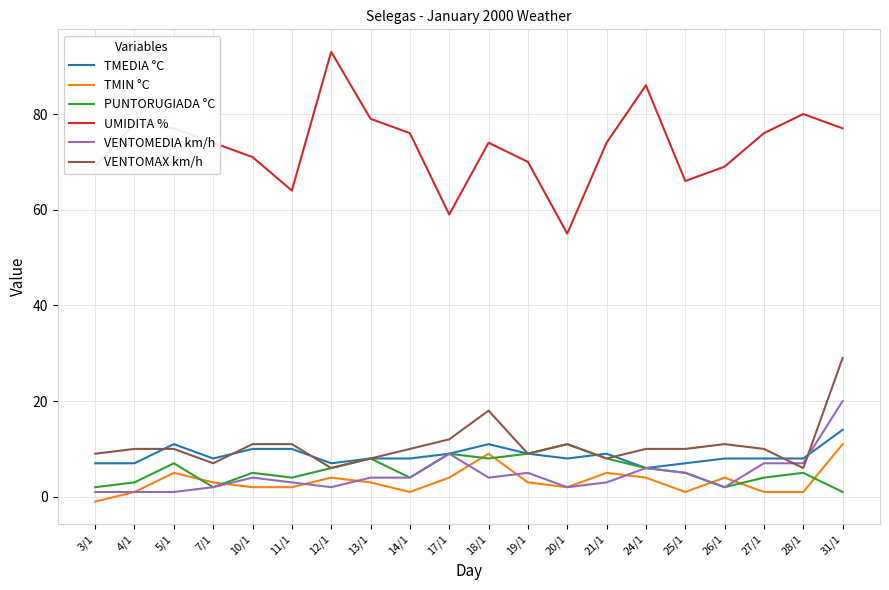

Reading left to right, transcribe all the data shown in this chart.

TMEDIA °C: 3/1=7	4/1=7	5/1=11	7/1=8	10/1=10	11/1=10	12/1=7	13/1=8	14/1=8	17/1=9	18/1=11	19/1=9	20/1=8	21/1=9	24/1=6	25/1=7	26/1=8	27/1=8	28/1=8	31/1=14
TMIN °C: 3/1=-1	4/1=1	5/1=5	7/1=3	10/1=2	11/1=2	12/1=4	13/1=3	14/1=1	17/1=4	18/1=9	19/1=3	20/1=2	21/1=5	24/1=4	25/1=1	26/1=4	27/1=1	28/1=1	31/1=11
PUNTORUGIADA °C: 3/1=2	4/1=3	5/1=7	7/1=2	10/1=5	11/1=4	12/1=6	13/1=8	14/1=4	17/1=9	18/1=8	19/1=9	20/1=11	21/1=8	24/1=6	25/1=5	26/1=2	27/1=4	28/1=5	31/1=1
UMIDITA %: 3/1=69	4/1=78	5/1=77	7/1=74	10/1=71	11/1=64	12/1=93	13/1=79	14/1=76	17/1=59	18/1=74	19/1=70	20/1=55	21/1=74	24/1=86	25/1=66	26/1=69	27/1=76	28/1=80	31/1=77
VENTOMEDIA km/h: 3/1=1	4/1=1	5/1=1	7/1=2	10/1=4	11/1=3	12/1=2	13/1=4	14/1=4	17/1=9	18/1=4	19/1=5	20/1=2	21/1=3	24/1=6	25/1=5	26/1=2	27/1=7	28/1=7	31/1=20
VENTOMAX km/h: 3/1=9	4/1=10	5/1=10	7/1=7	10/1=11	11/1=11	12/1=6	13/1=8	14/1=10	17/1=12	18/1=18	19/1=9	20/1=11	21/1=8	24/1=10	25/1=10	26/1=11	27/1=10	28/1=6	31/1=29